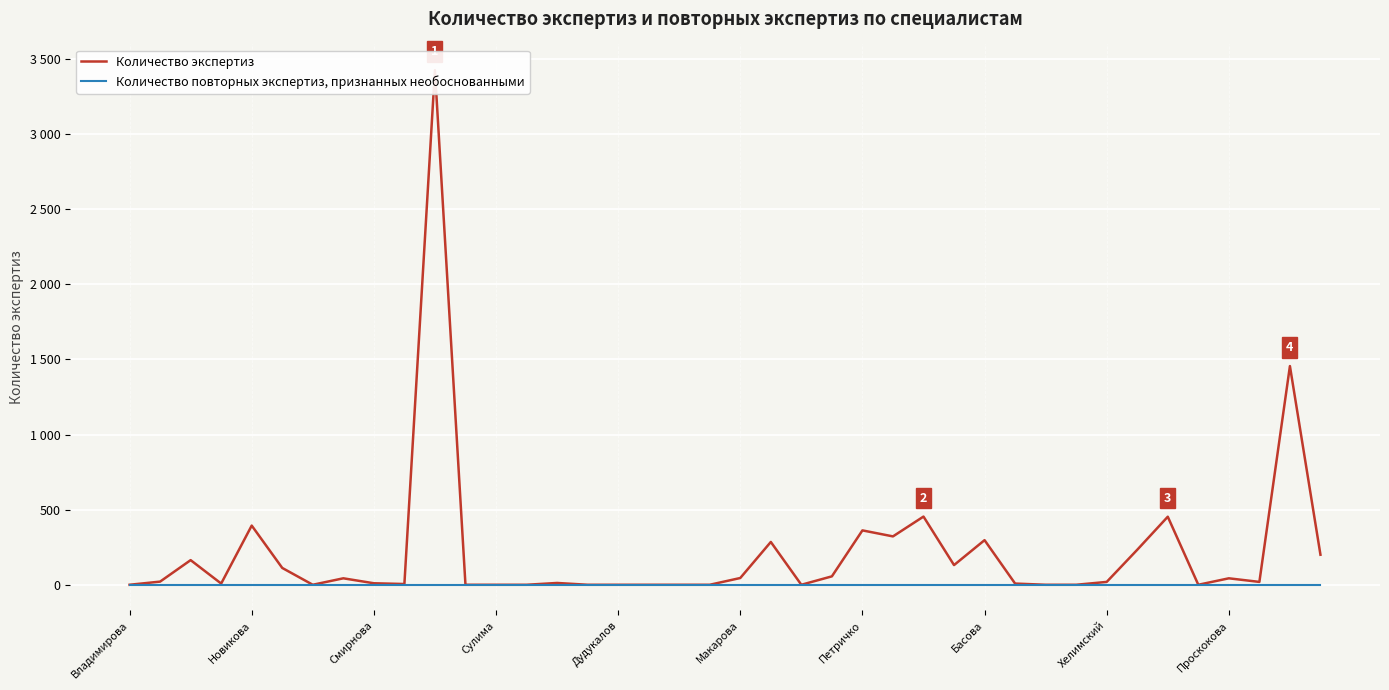

What are all the series names shown in the legend?

Количество экспертиз, Количество повторных экспертиз, признанных необоснованными